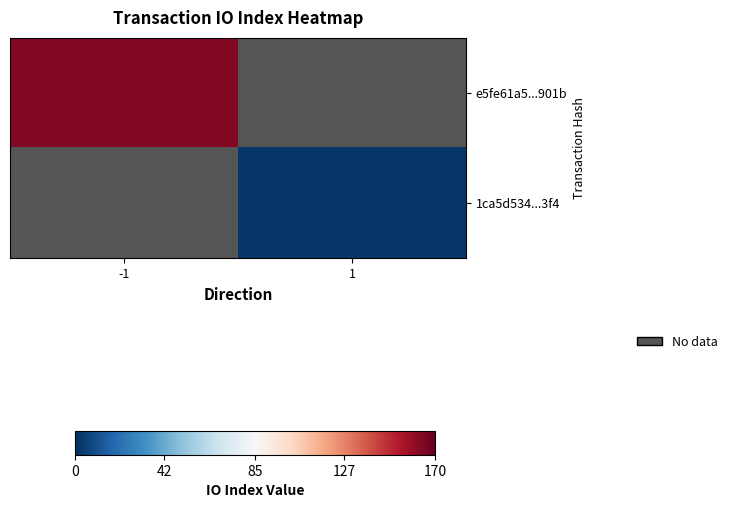

Reading left to right, what are all the values shown in this chart?

e5fe61a5...901b: -1=164	1=0
1ca5d534...3f4: -1=0	1=2